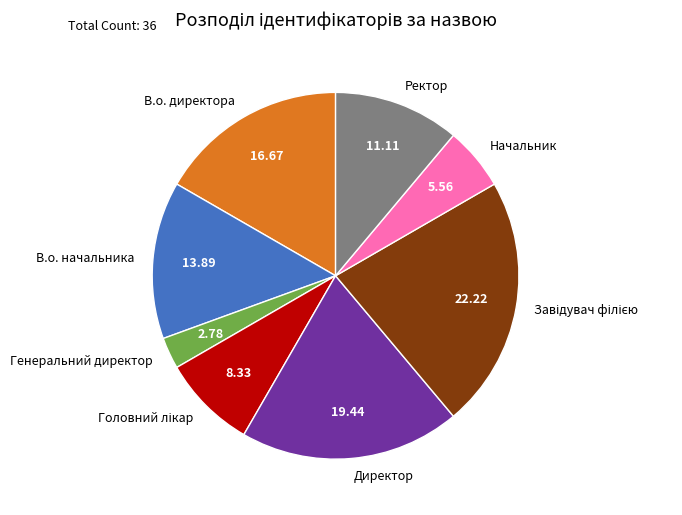

Approximately how many times larger is the value at В.о. директора compared to В.о. начальника?

1.2